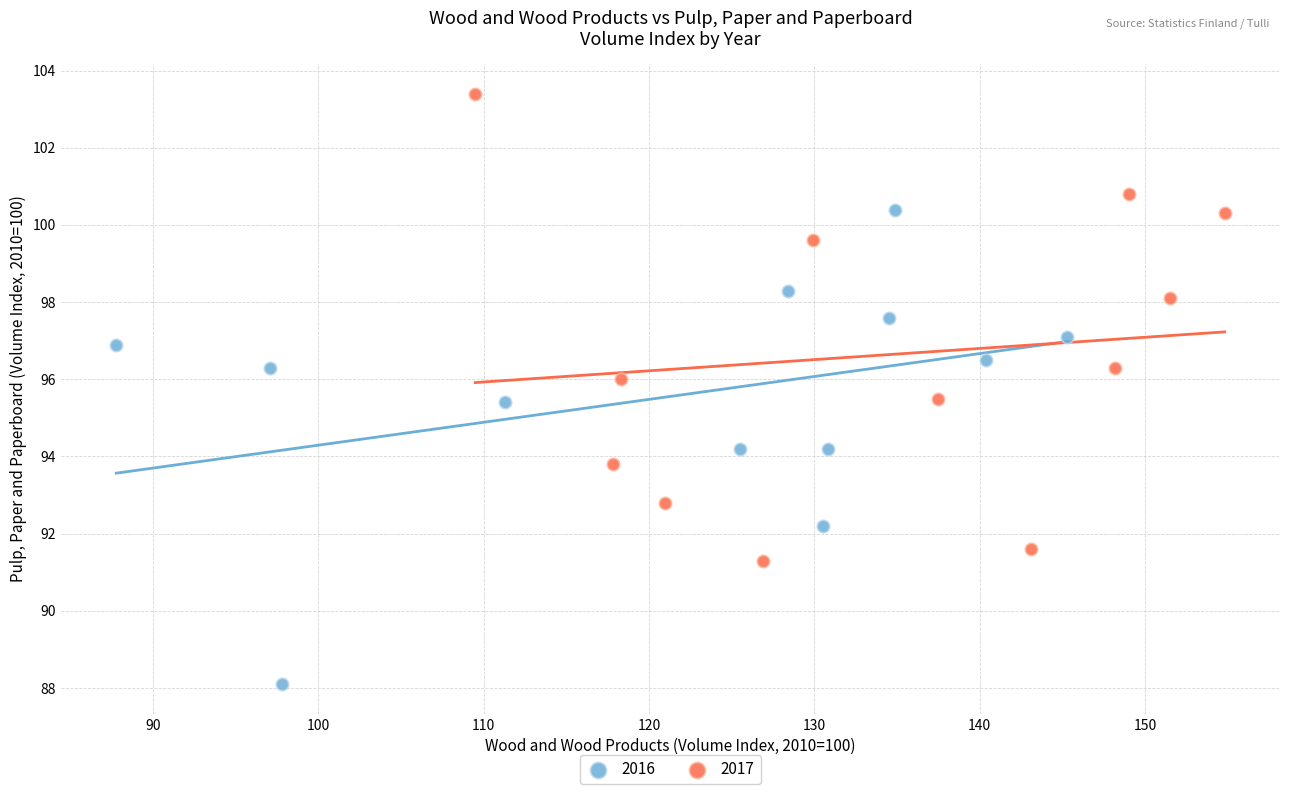

What are all the series names shown in the legend?

2016, 2017